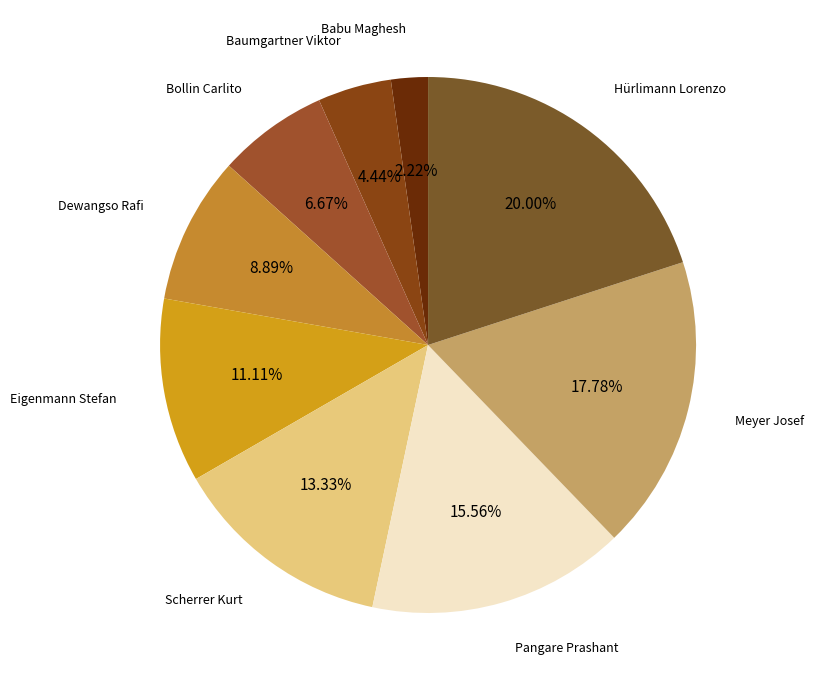

Rank the categories by value from highest to lowest.

Hürlimann Lorenzo, Meyer Josef, Pangare Prashant, Scherrer Kurt, Eigenmann Stefan, Dewangso Rafi, Bollin Carlito, Baumgartner Viktor, Babu Maghesh